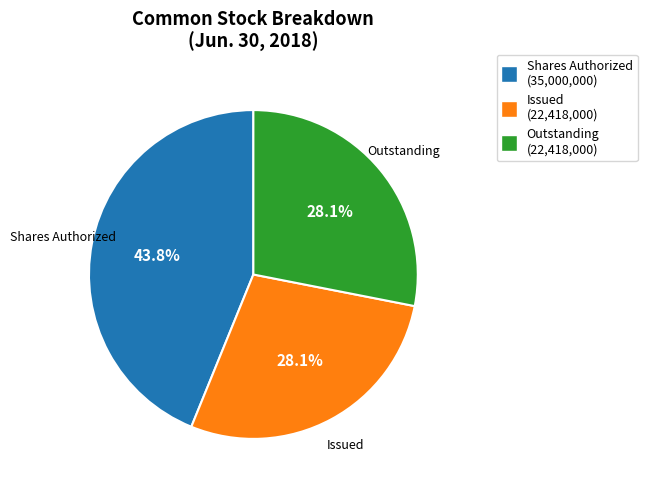

Does any single category account for the majority?

No